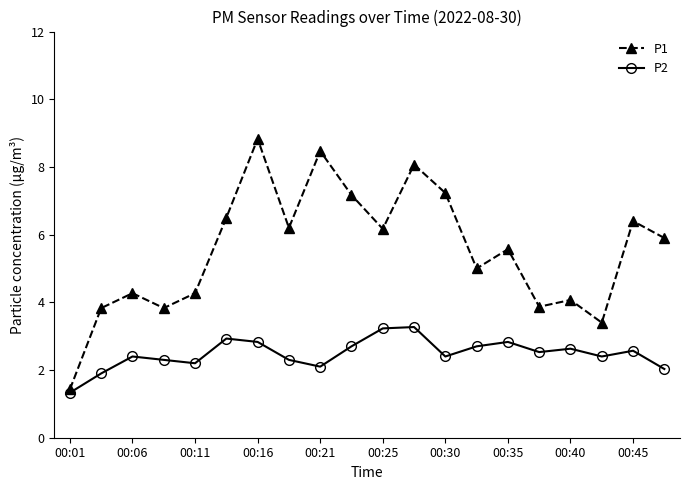

Rank the series by their maximum value, from highest to lowest.

P1, P2